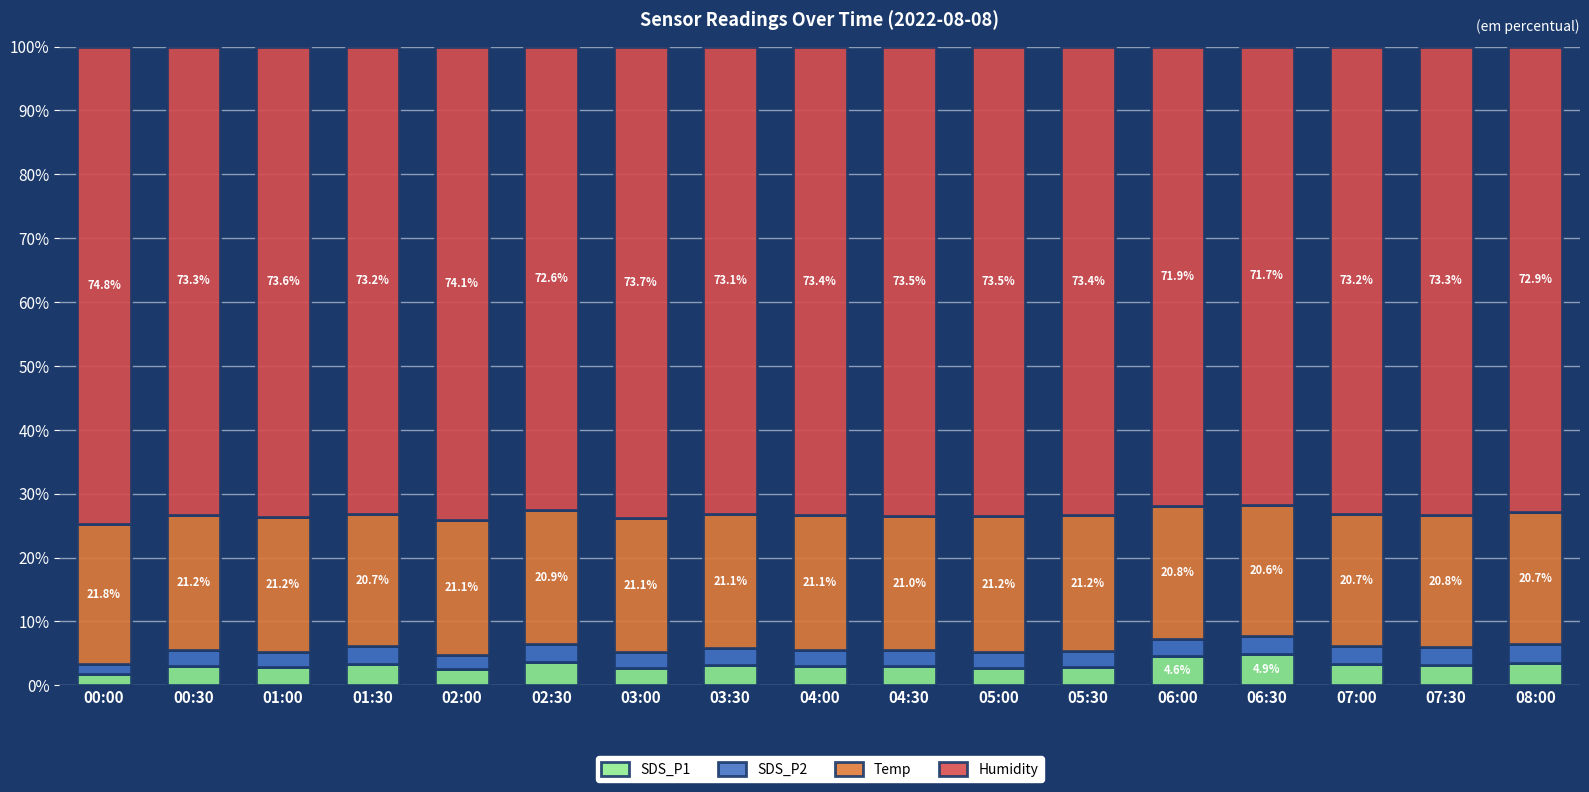

At which label does SDS_P1 first exceed 3?

01:30